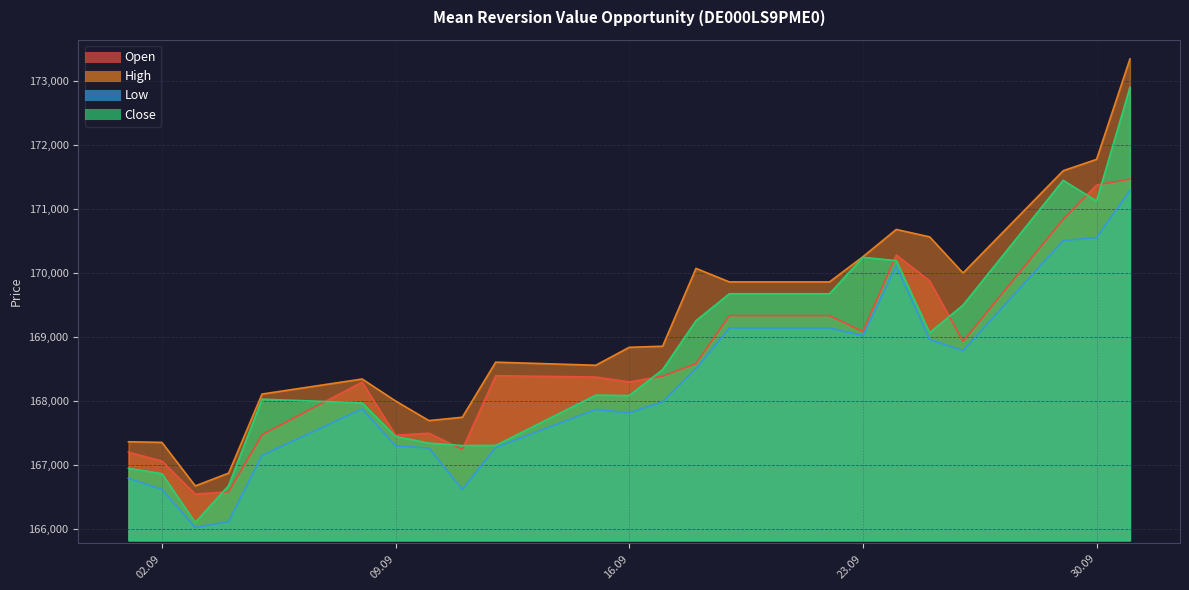

At which category does Low reach its first local peak?

08.09.2025